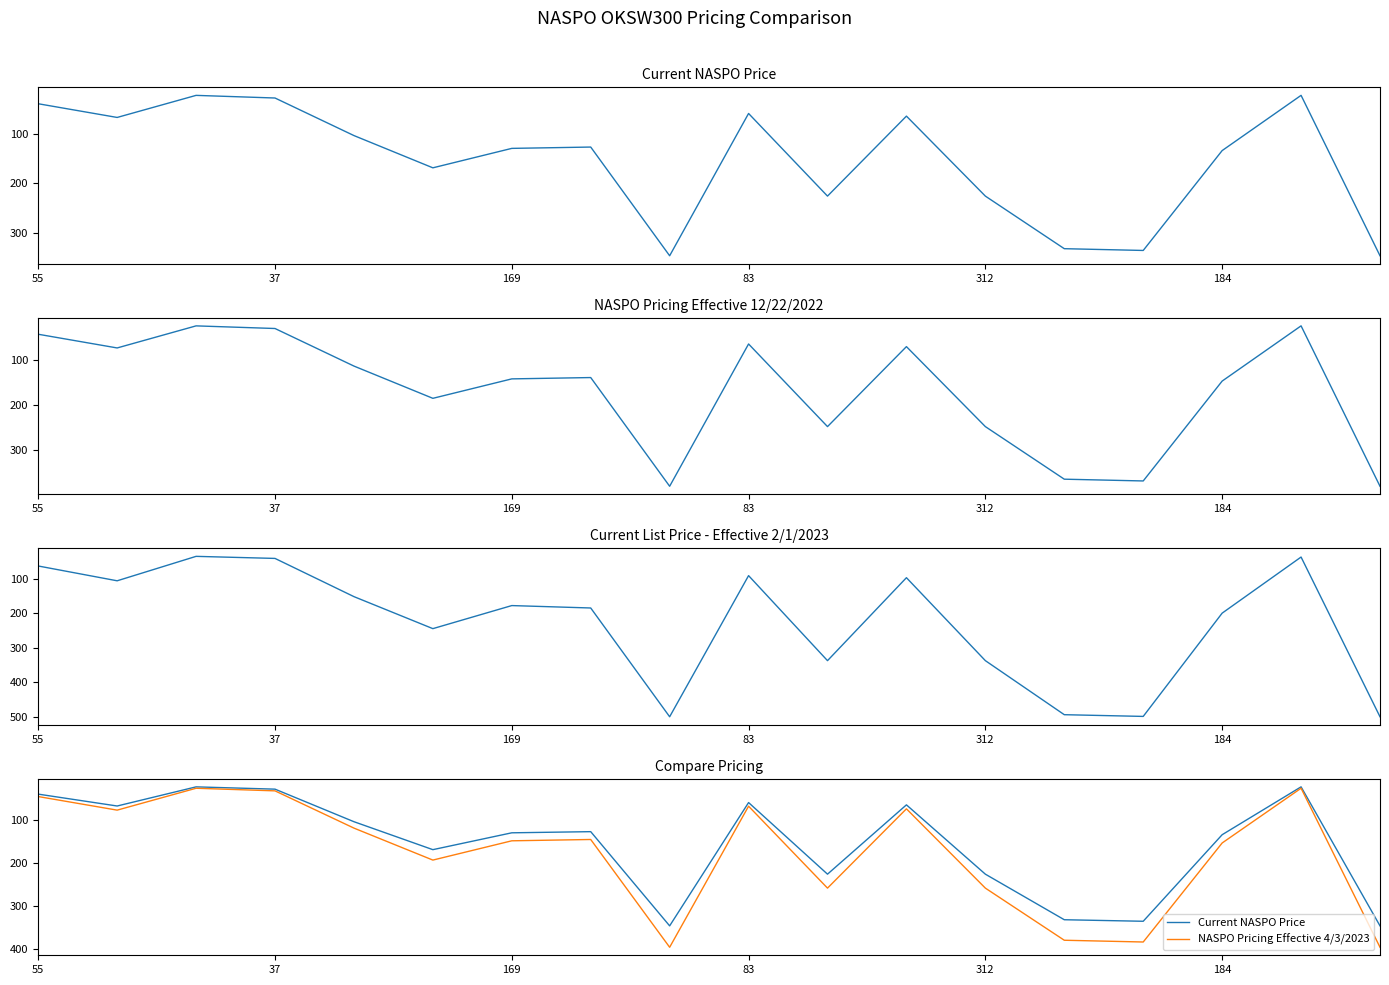

True or false: NASPO Pricing Effective 12/22/2022 has more than 2 interior local peaks.

True